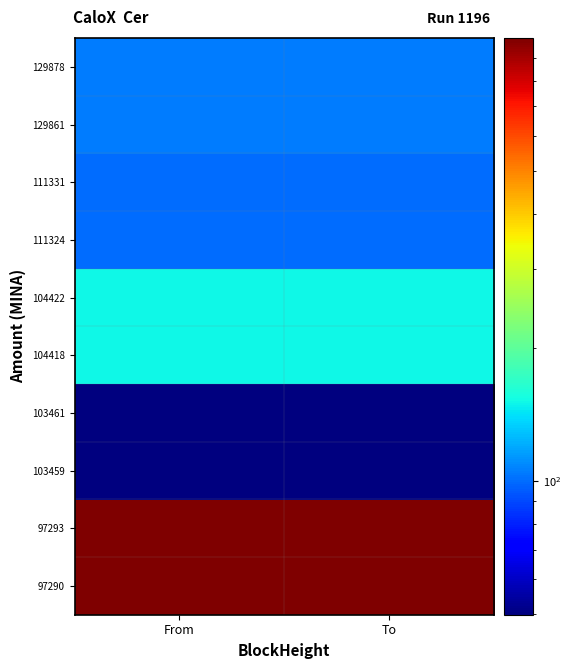

List the series in order of their peak value, lowest first.

103459, 103461, 111324, 111331, 129861, 129878, 104418, 104422, 97290, 97293